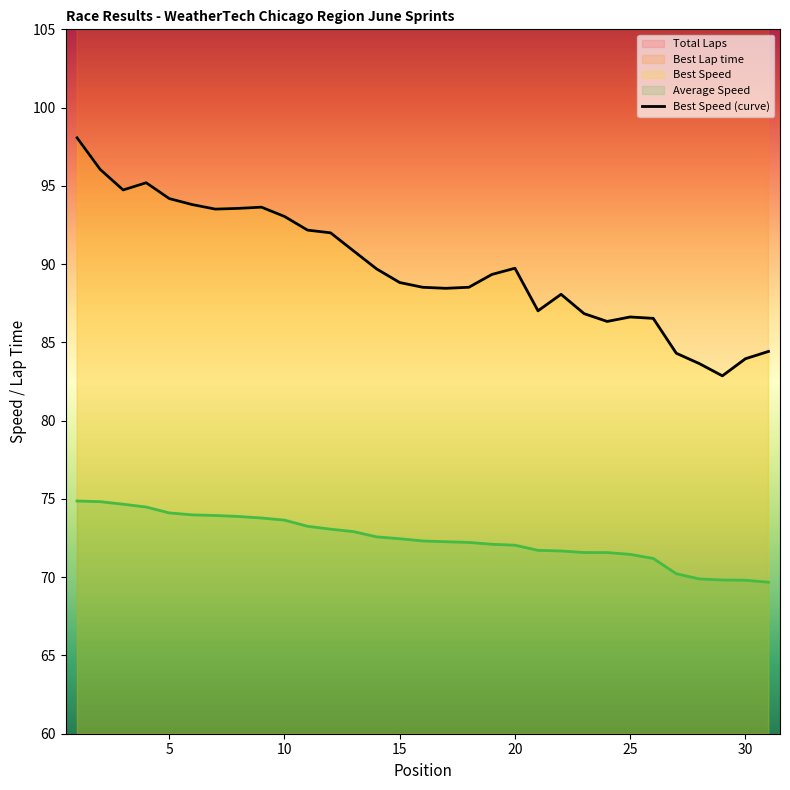

What is the difference between the maximum and minimum values in the Best Speed series?

15.2